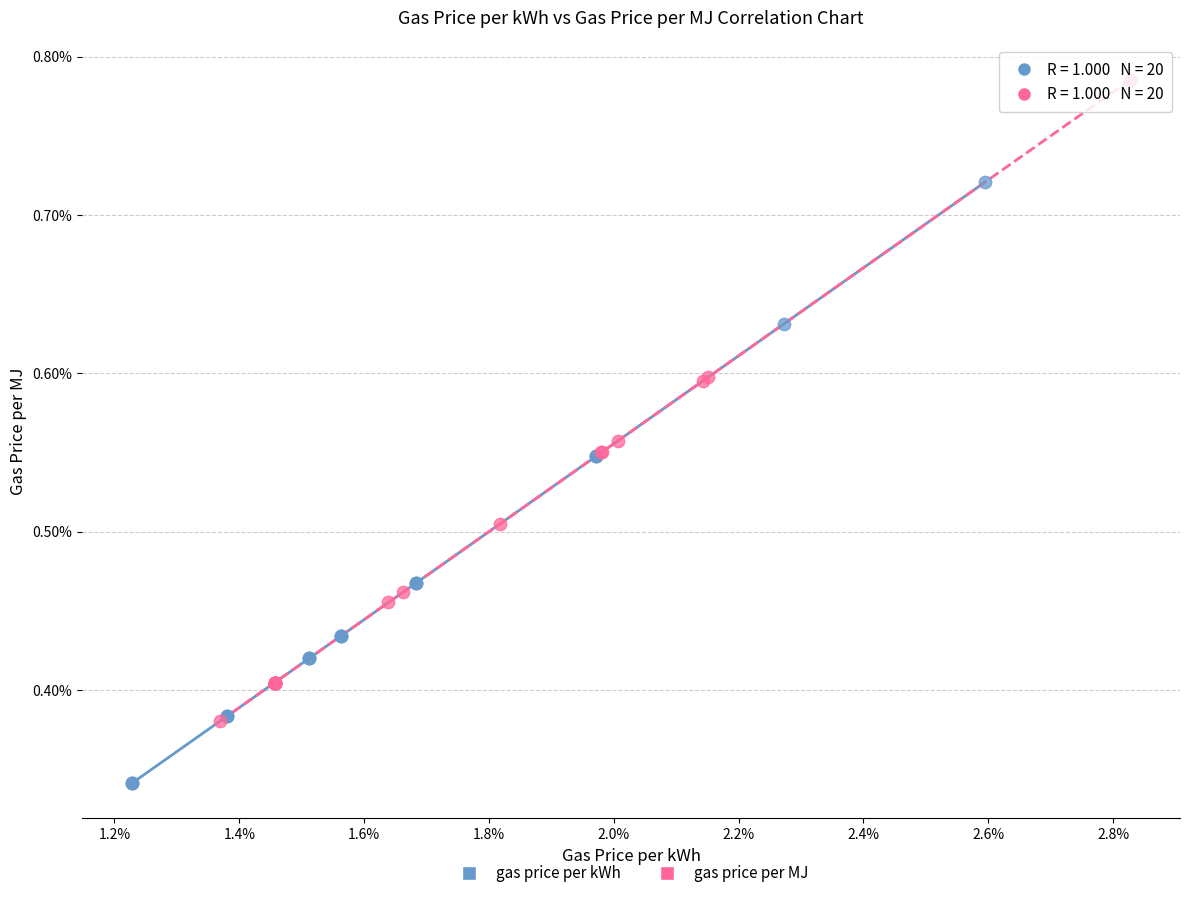

What are all the series names shown in the legend?

gas price per kWh, gas price per MJ